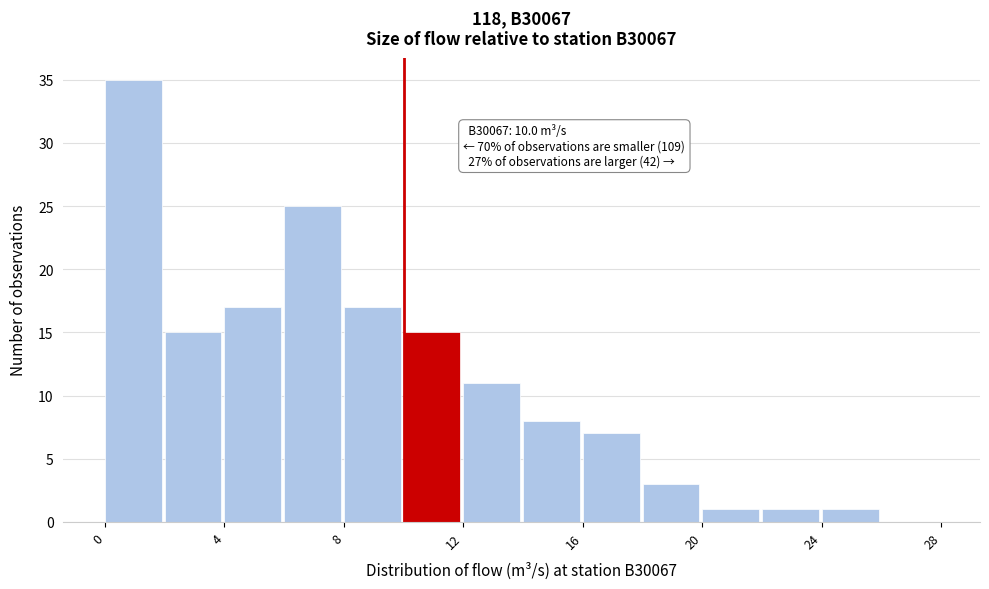

Over which range of the x-axis is the bar tallest?

0 to 2